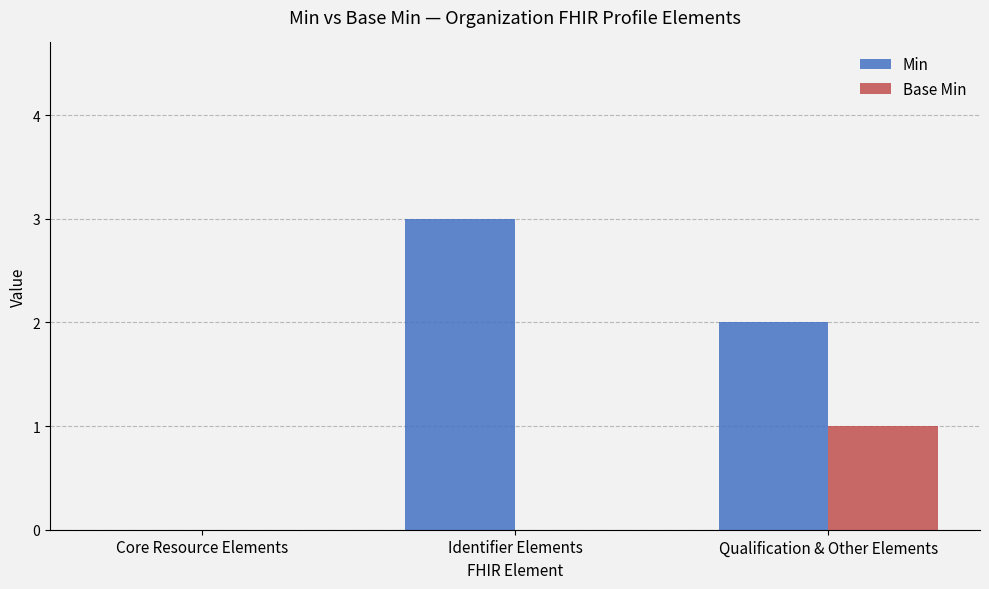

Which series changed the most between Core Resource Elements and Qualification & Other Elements?

Min